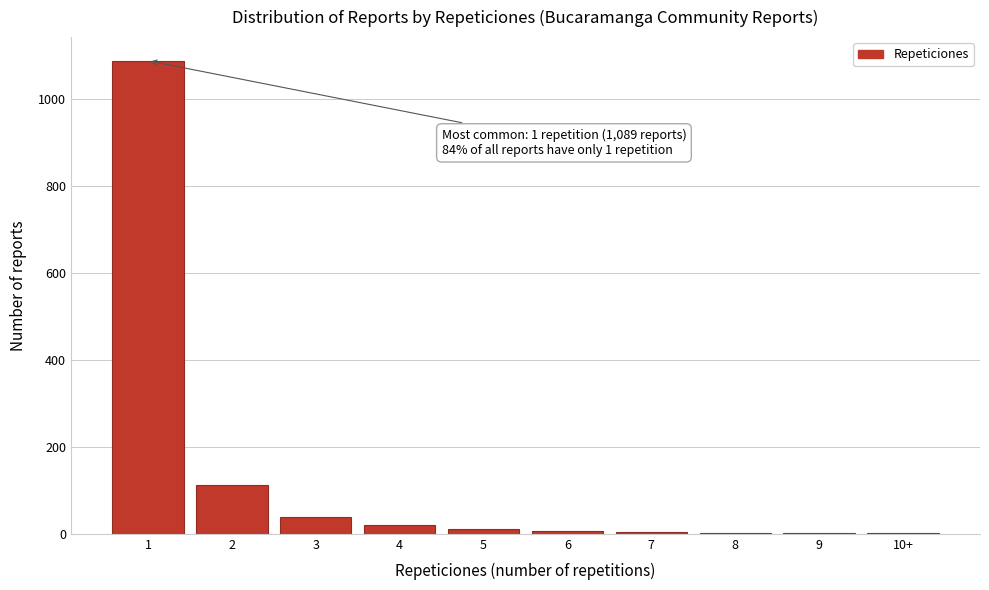

What is the change in value from 1 to 3?

-1051